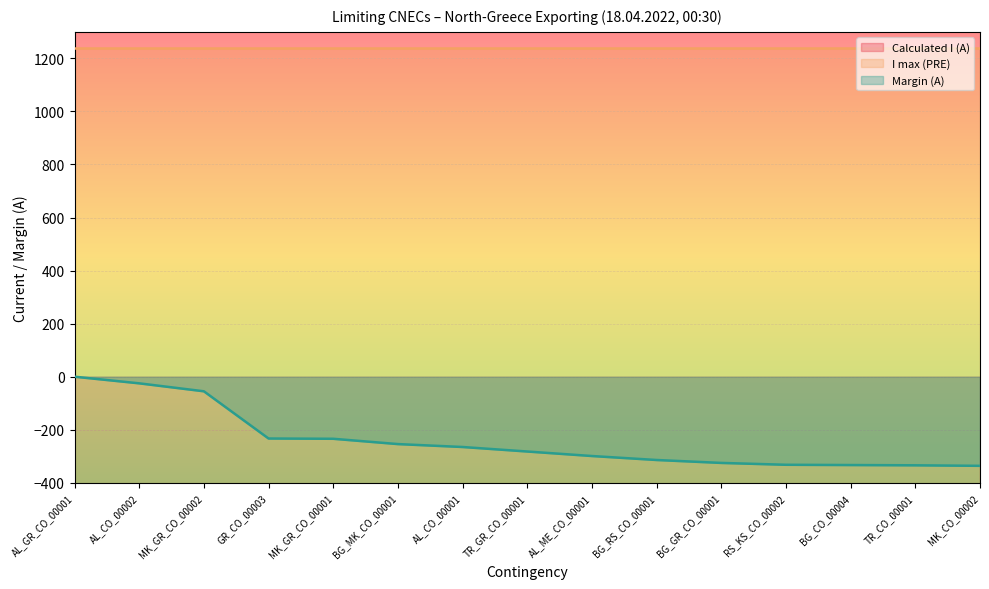

Between AL_ME_CO_00001 and BG_GR_CO_00001, which series saw the biggest shift?

Calculated I (A)